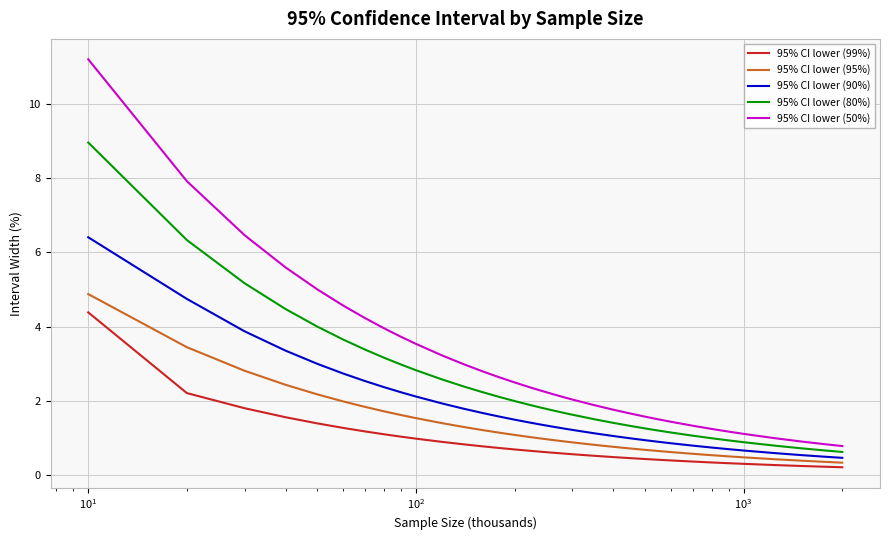

True or false: 95% CI lower (90%) and 95% CI lower (50%) intersect in this chart.

False